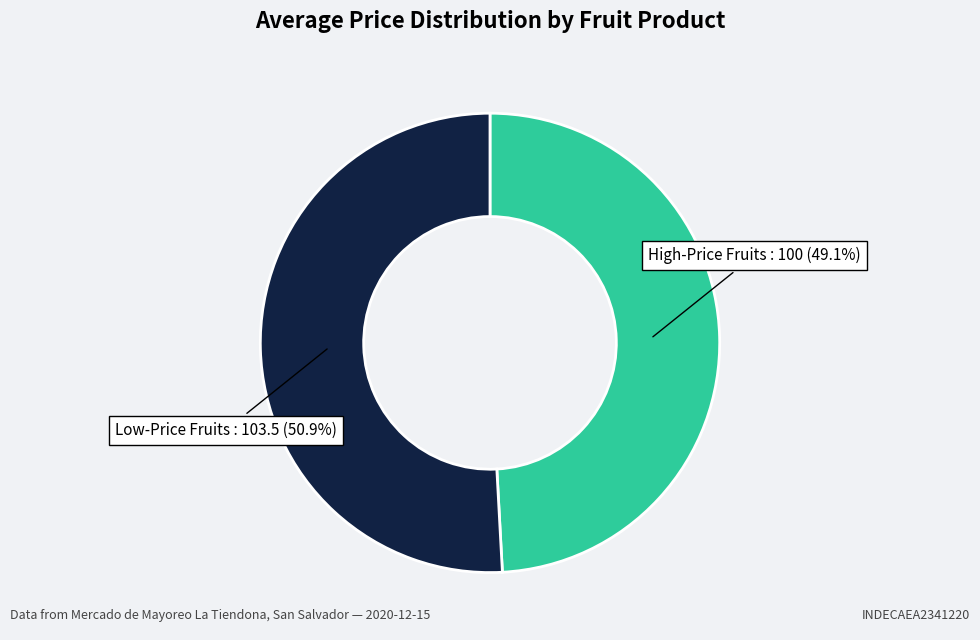

To the nearest percent, what is the average slice percentage?

50%